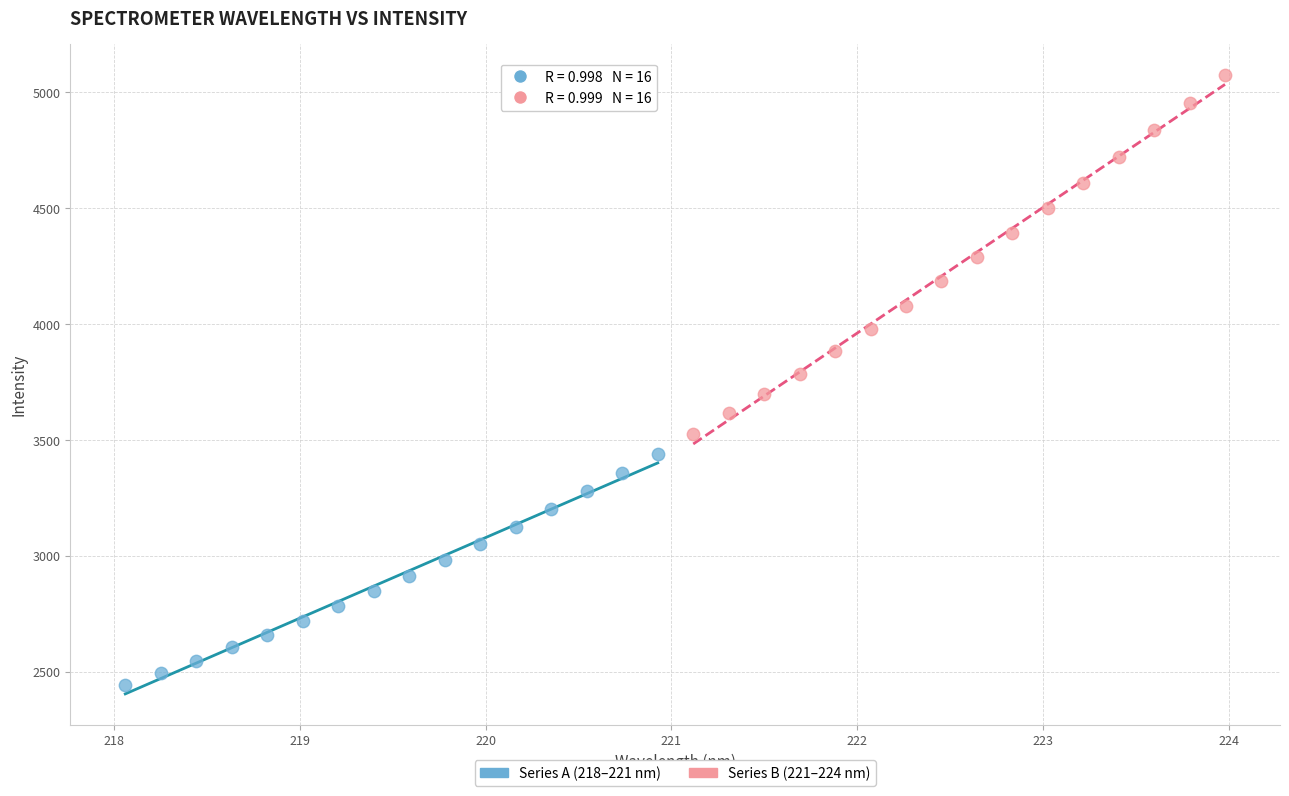

Which series contains the lowest Y value?

Series A (218–221 nm)